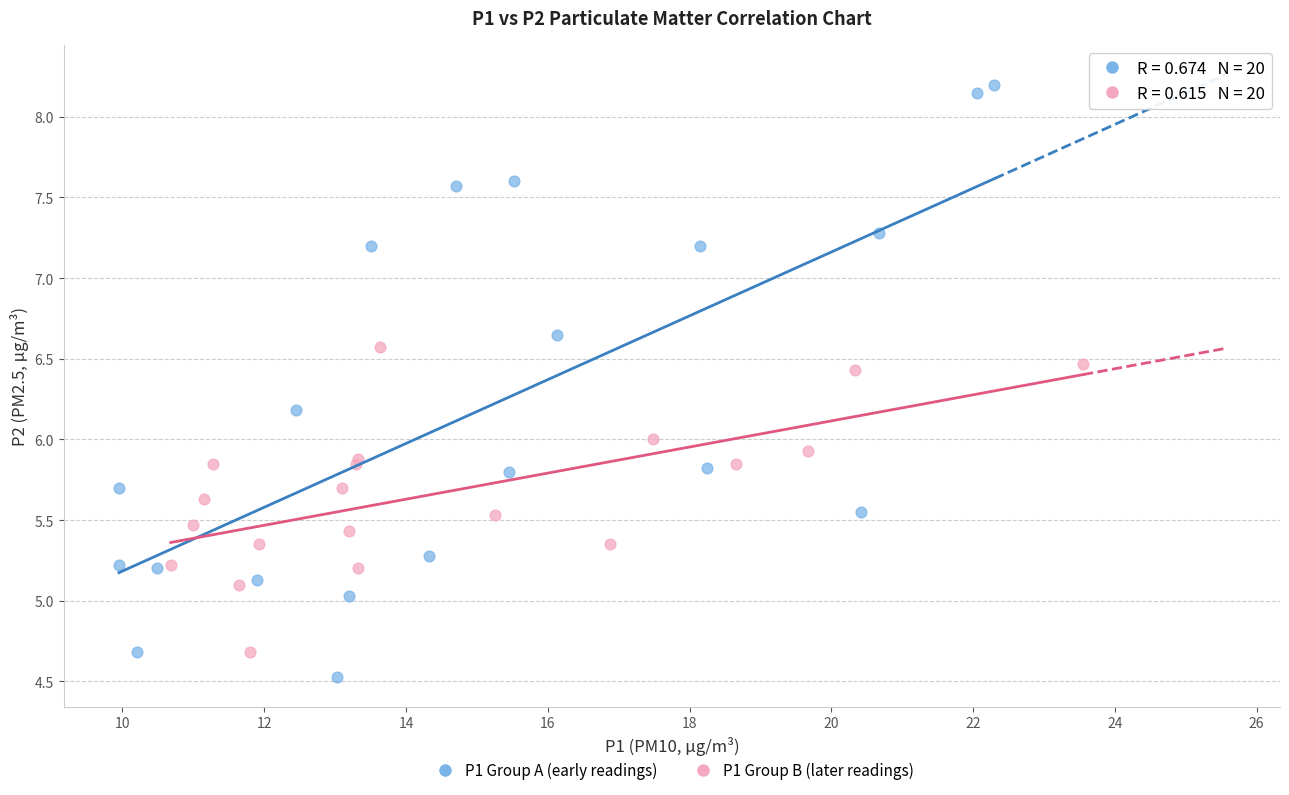

Which series contains the highest Y value?

P1 Group A (early readings)